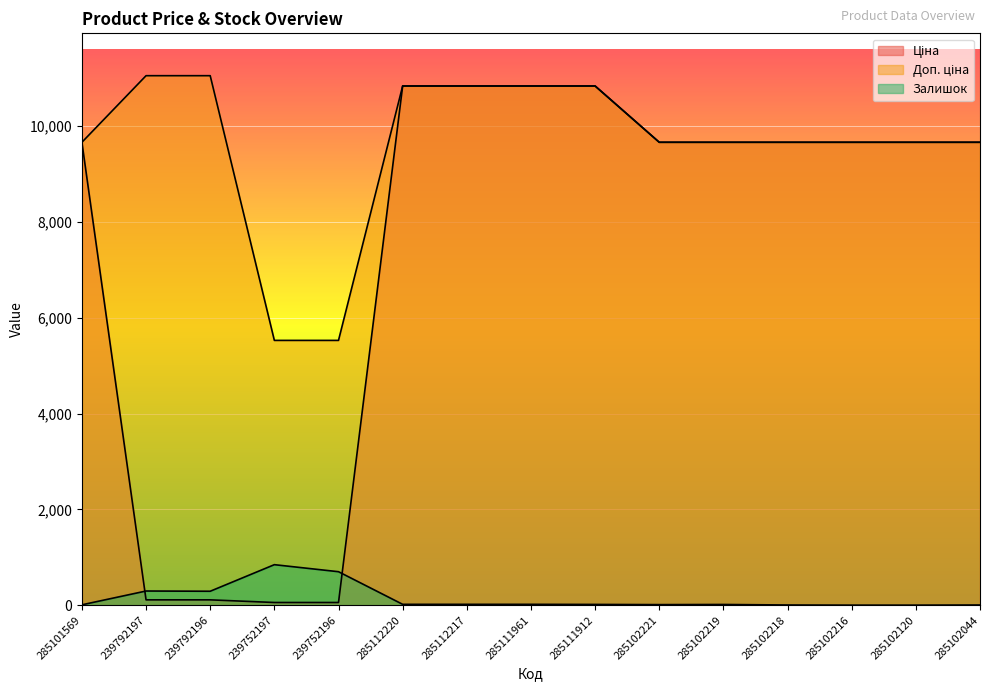

What is the difference between the second highest and second lowest values in the Доп. ціна series?

5527.0